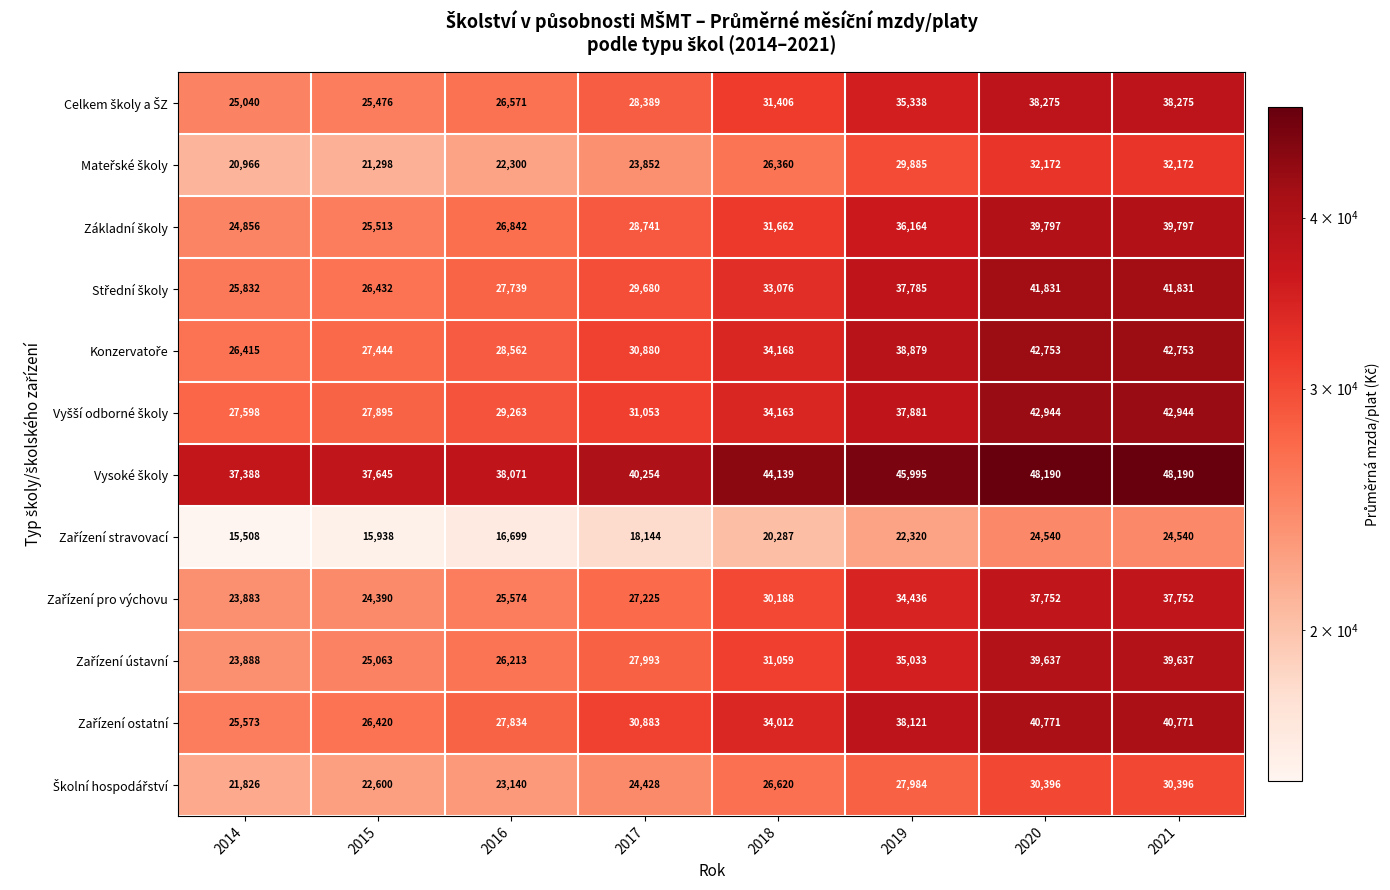

Which category has the lowest value across all series?

2014